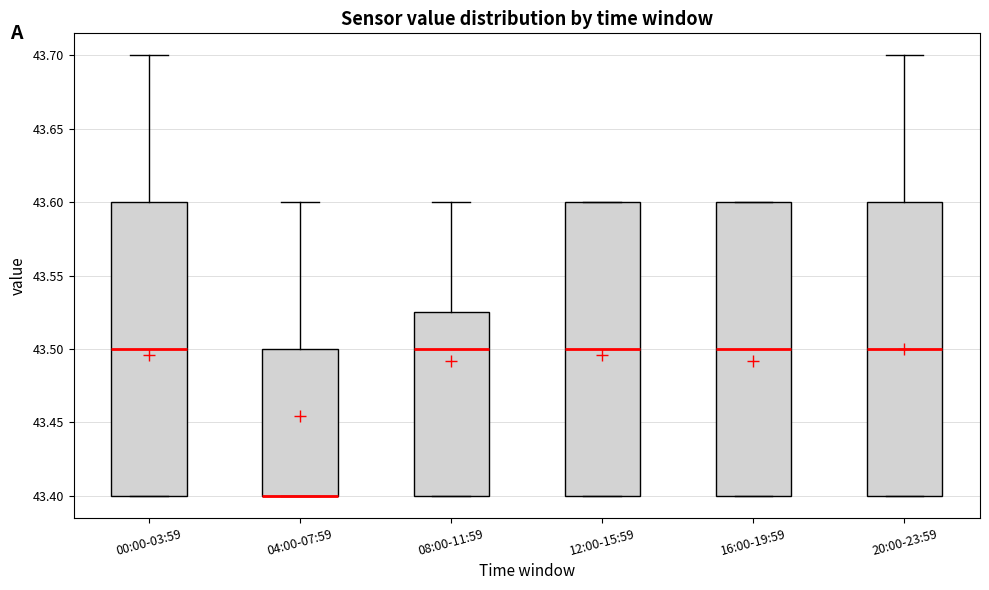

Where is the lower edge of the box for 16:00-19:59 on the y-axis? The values are not printed on the chart, so give them approximately, as read against the axis.

43.400